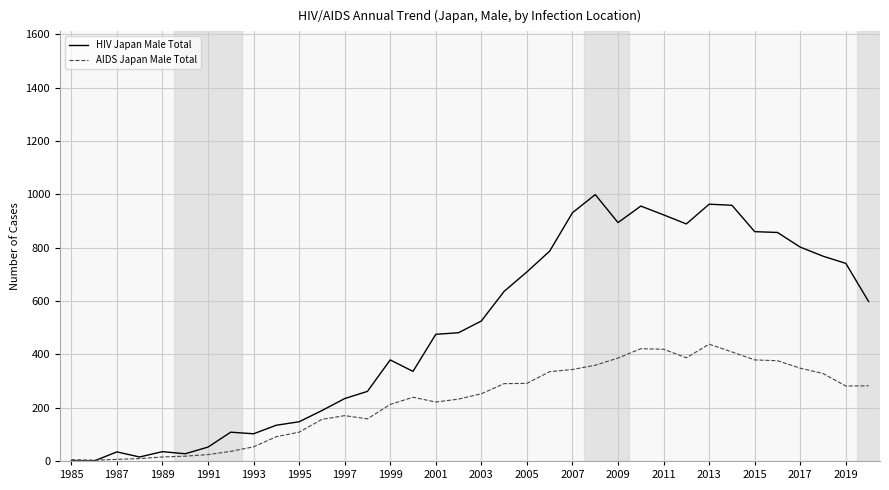

Which series has the widest spread of values?

HIV Japan Male Total